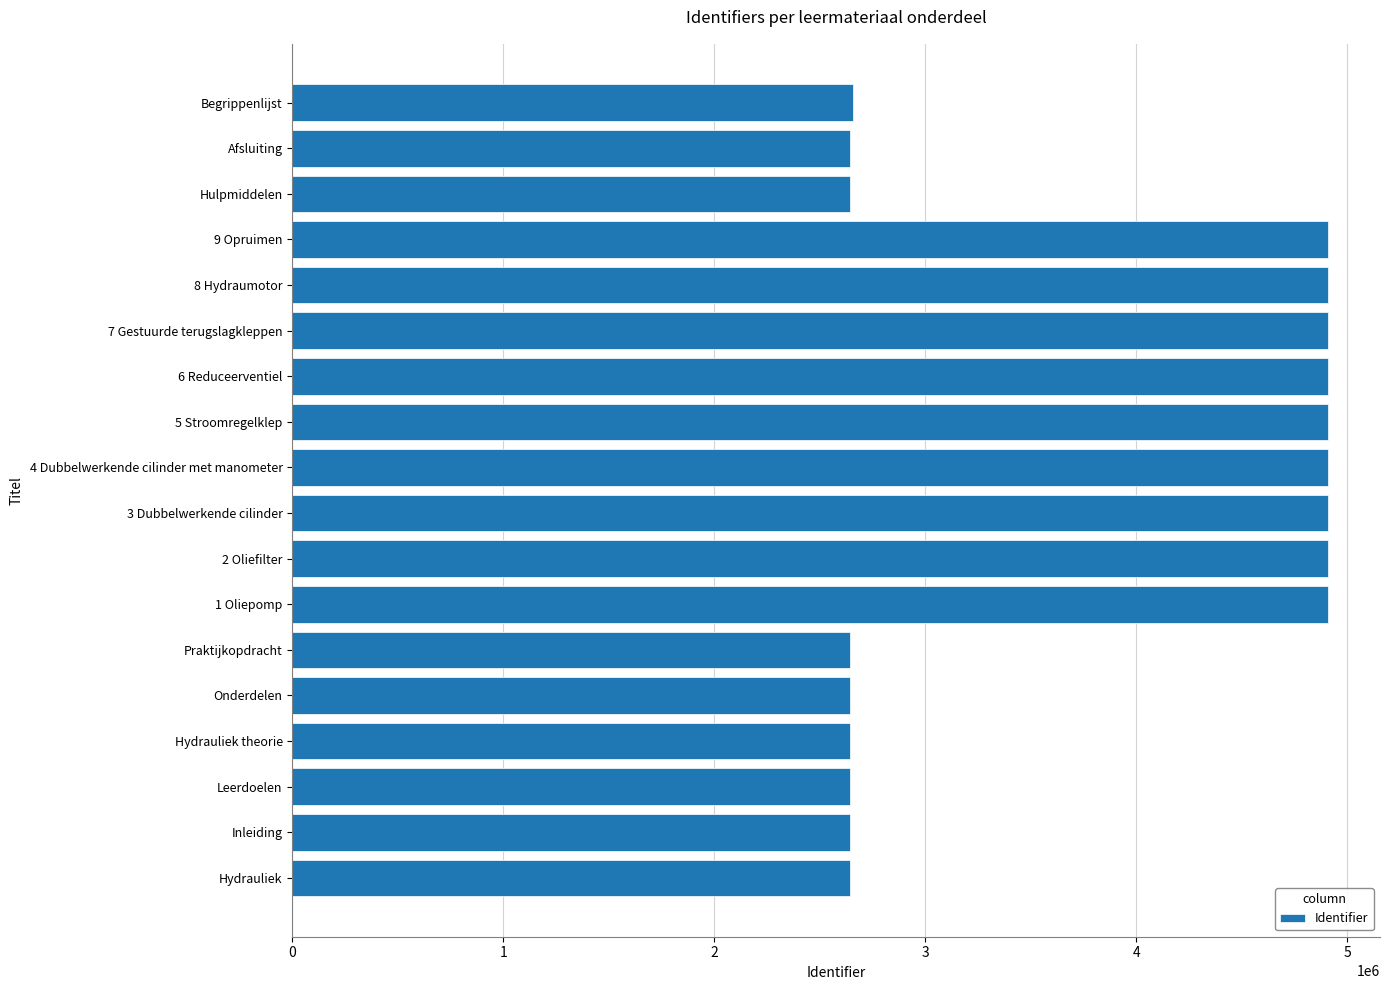

What is the difference between the maximum and second lowest values?

2266409